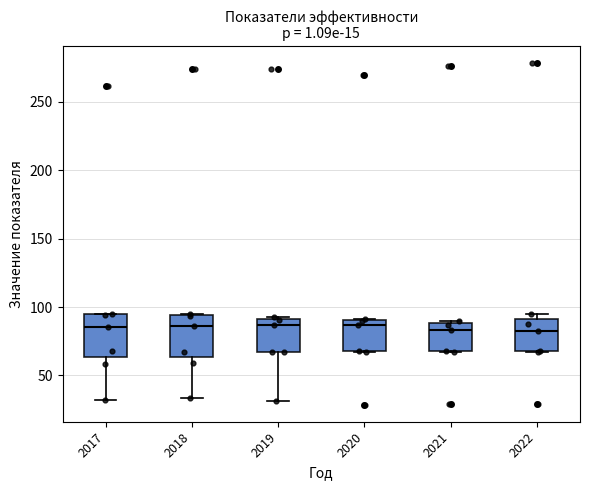

Reading left to right, transcribe this box plot: for each box, give where its median line is, the range the box spans, and where its two whiskers end, as read against the y-axis. The values are not printed on the chart, so give them approximately, as read against the axis.

2017: median 85, box 65 to 95, whiskers 30 to 95
2018: median 85, box 65 to 95, whiskers 35 to 95
2019: median 85, box 65 to 90, whiskers 30 to 95
2020: median 85, box 70 to 90, whiskers 65 to 90
2021: median 85, box 70 to 90, whiskers 65 to 90
2022: median 85, box 70 to 90, whiskers 65 to 95